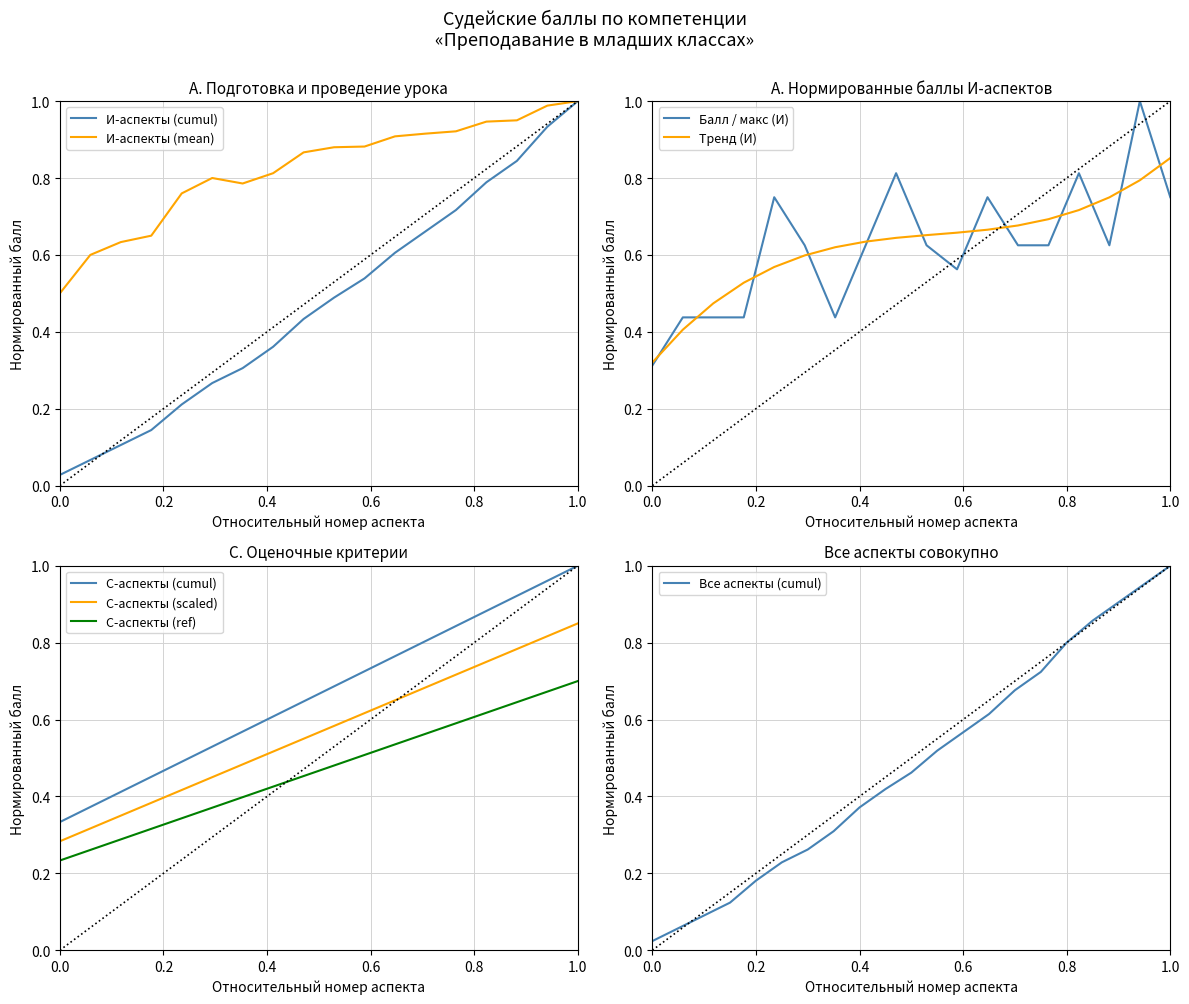

Is it true that Тренд (И) equals 0.1 at 0.0?

False